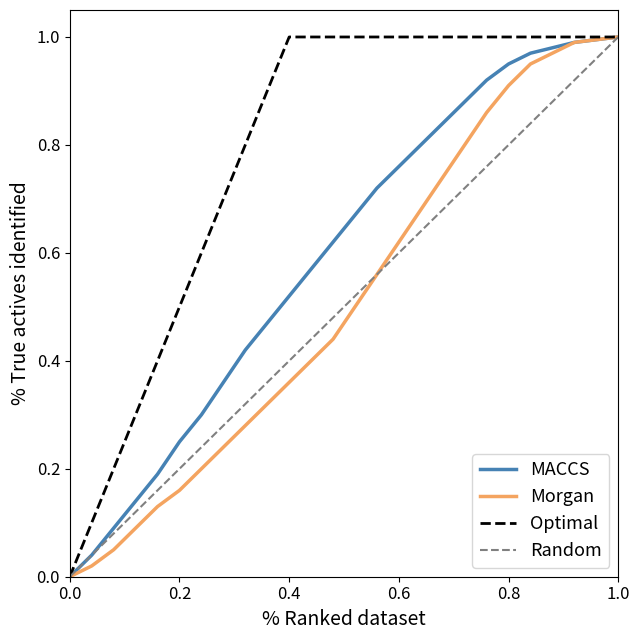

Which series has the largest total across all categories?

Optimal